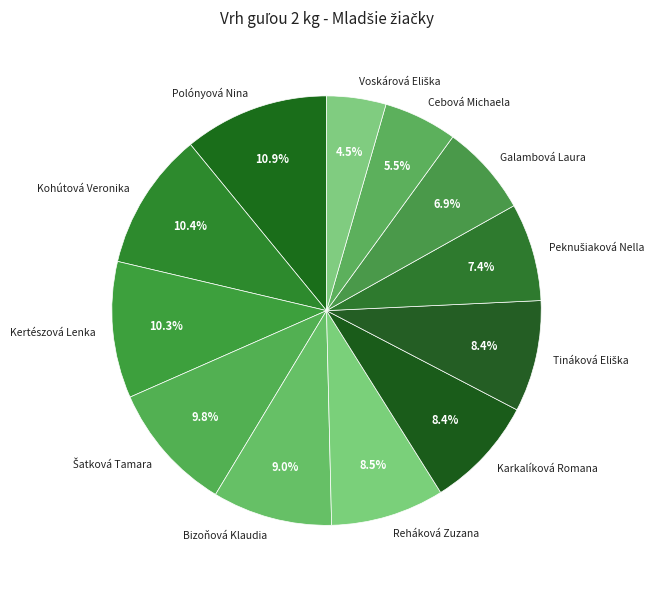

Does Karkalíková Romana represent more than half of the total?

No